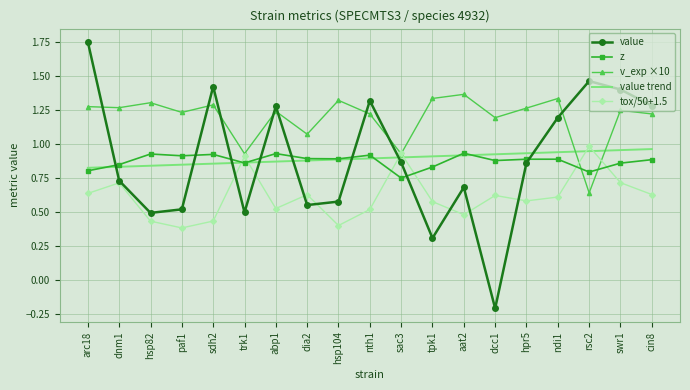

Which series changed the most between paf1 and rsc2?

value